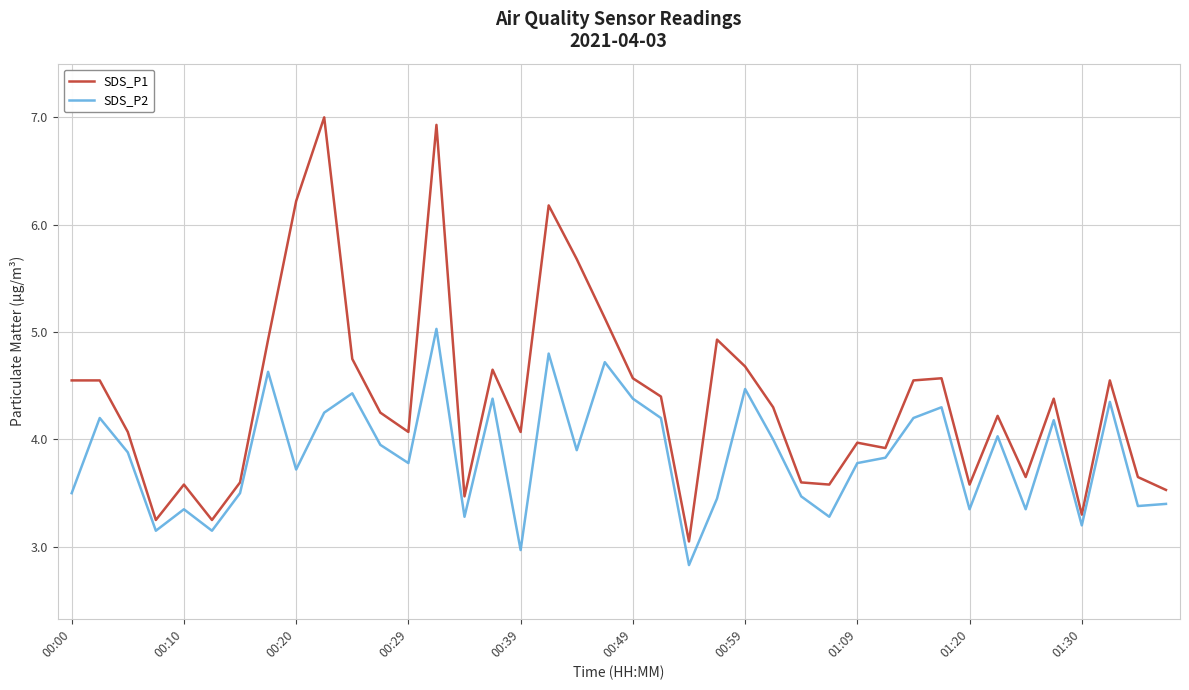

Which series has the widest spread of values?

SDS_P1